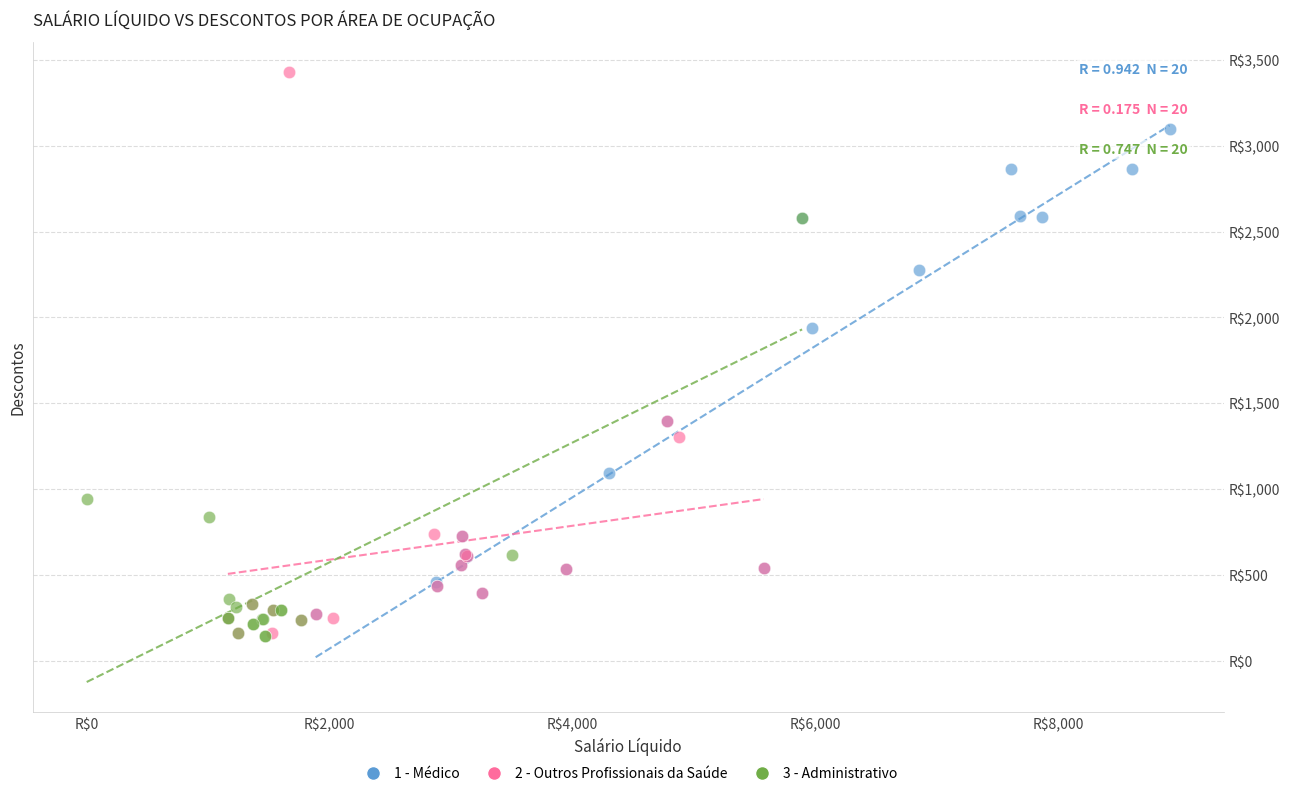

What are all the series names shown in the legend?

1 - Médico, 2 - Outros Profissionais da Saúde, 3 - Administrativo